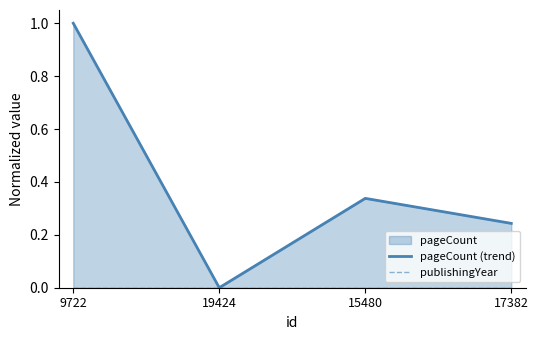

Reading left to right, what are all the values shown in this chart?

pageCount (trend): 1.0	0.0	0.3	0.2
publishingYear: 0.0	0.0	0.0	0.0